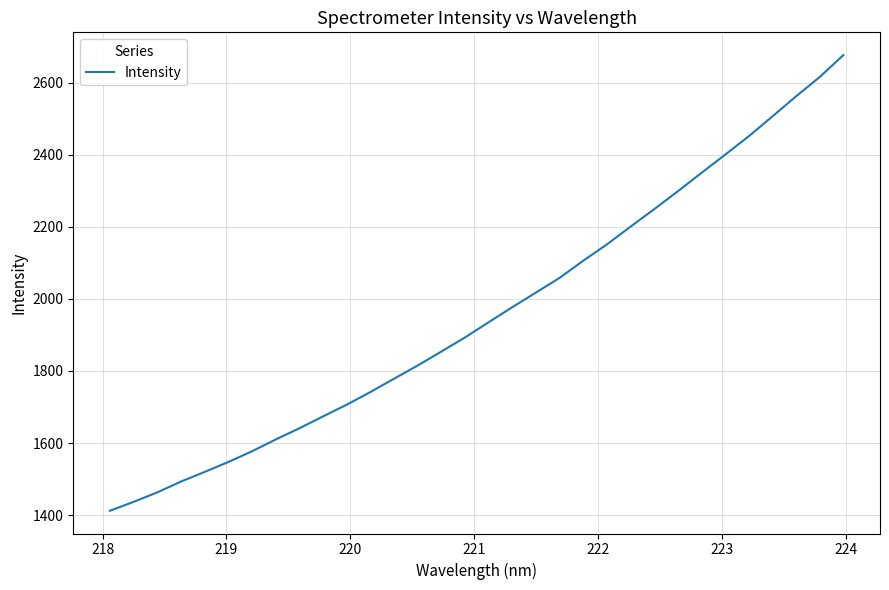

Reading right to left, transcribe all the data shown in this chart.

2676.6	2615.7	2562.2	2506.5	2451.4	2400.3	2349.9	2298.8	2249.1	2200.6	2151.3	2106.1	2058.4	2017.7	1977.1	1935.3	1893.1	1853.9	1815.2	1778.5	1741.5	1706.5	1673.9	1640.9	1609.8	1577.1	1547.3	1519.8	1493.1	1463.0	1436.7	1412.1